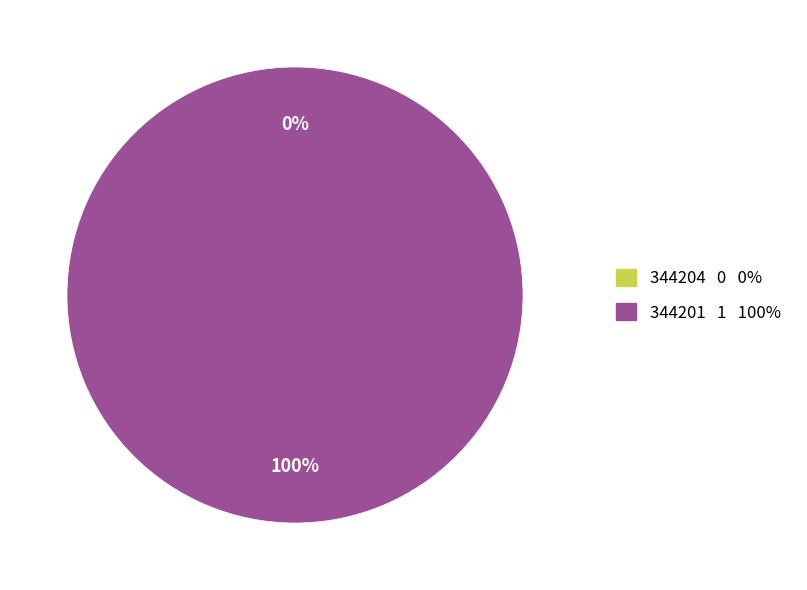

How many segments does this pie chart have?

2